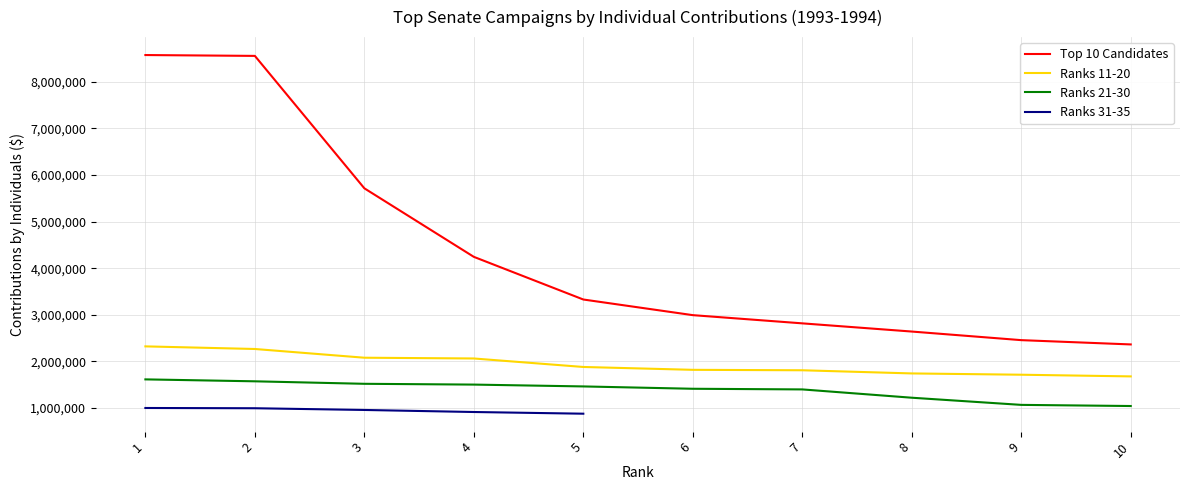

What is the difference between the maximum and minimum values in the Top 10 Candidates series?

6205174